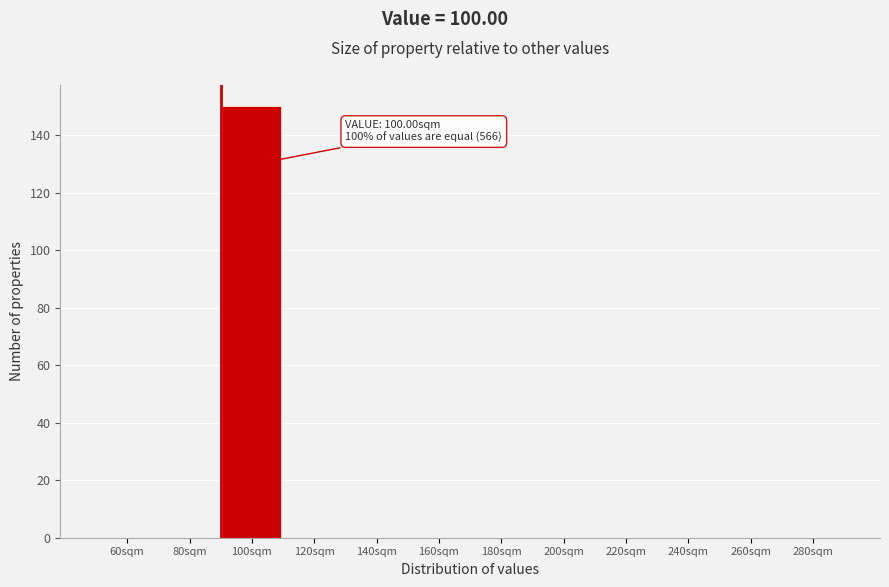

Reading left to right, transcribe all the data shown in this chart.

60sqm=0	80sqm=0	100sqm=150	120sqm=0	140sqm=0	160sqm=0	180sqm=0	200sqm=0	220sqm=0	240sqm=0	260sqm=0	280sqm=0